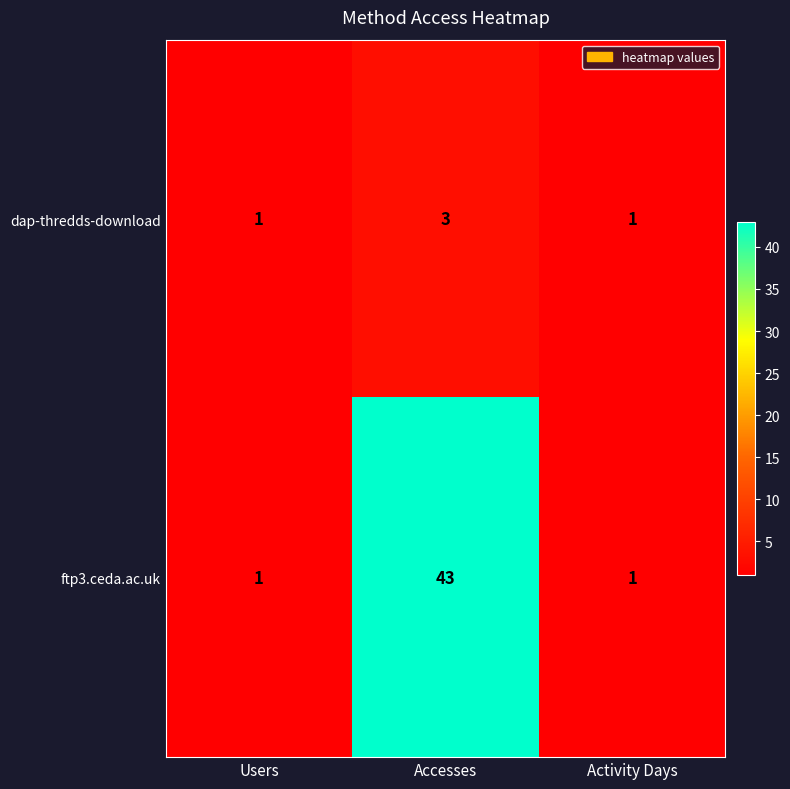

The value of dap-thredds-download at Activity Days is 1. True or false?

True